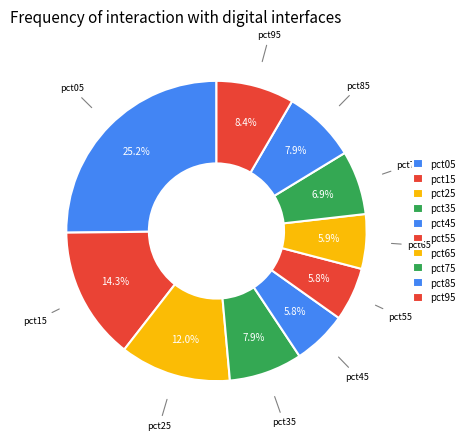

What percentage is the pct95 slice, to the nearest percent?

8%